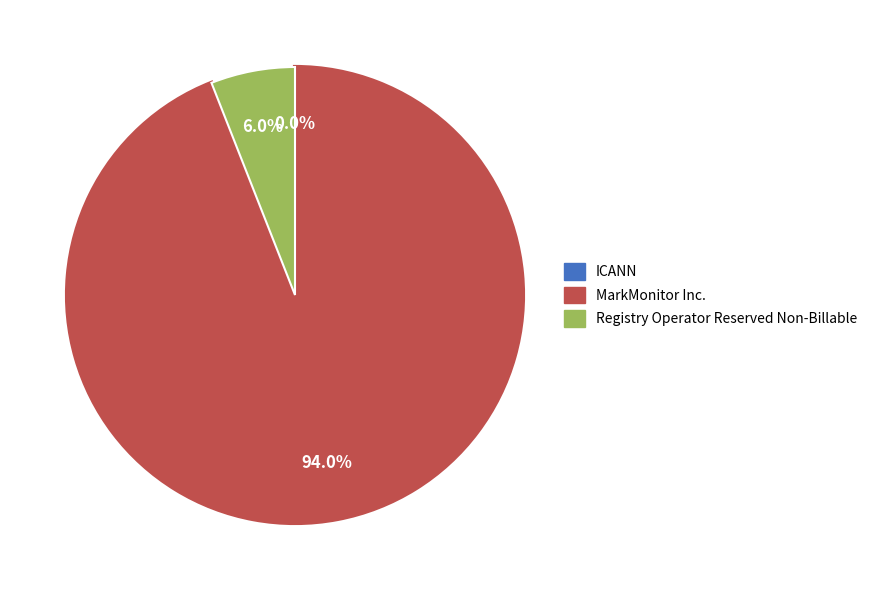

How many segments does this pie chart have?

3